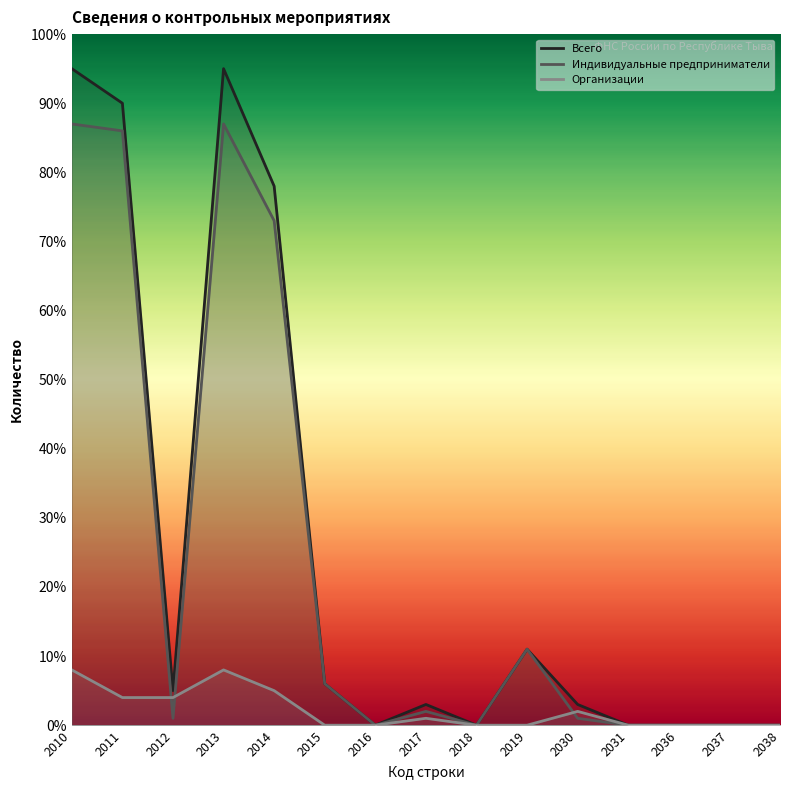

How many lines are shown in the chart?

3